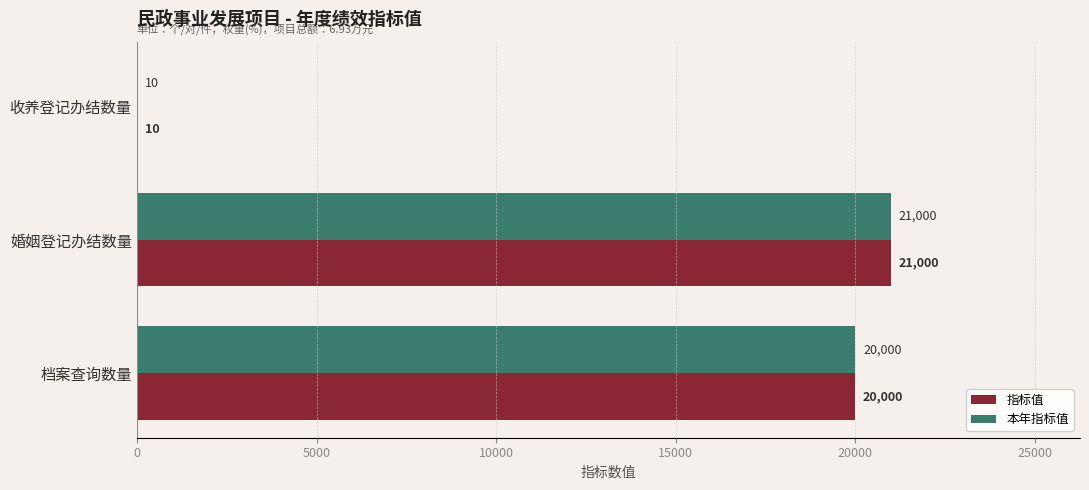

At which label is 本年指标值 closest to 10505?

档案查询数量